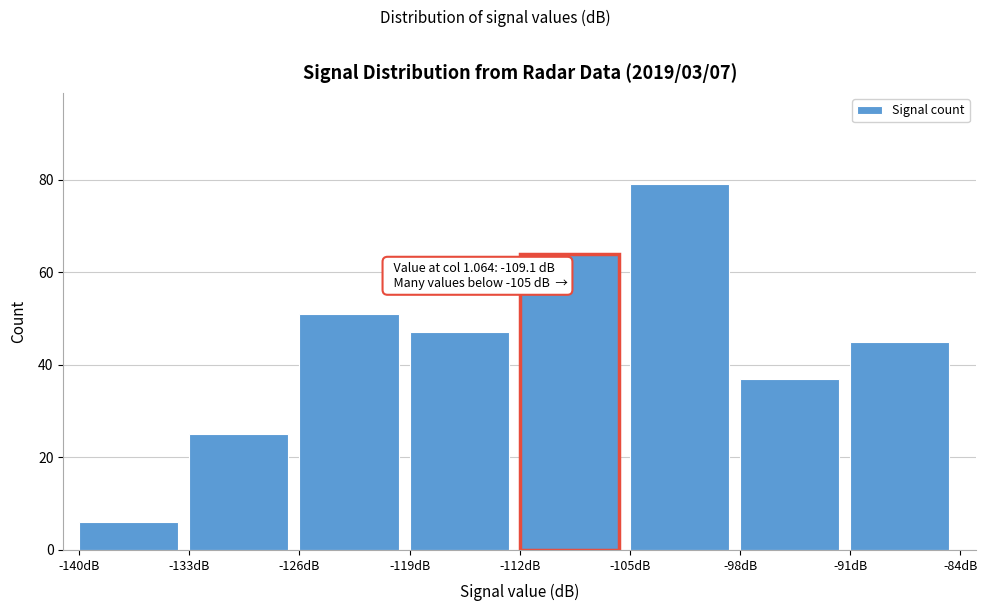

Over which range of the x-axis is the bar tallest?

-105 to -98